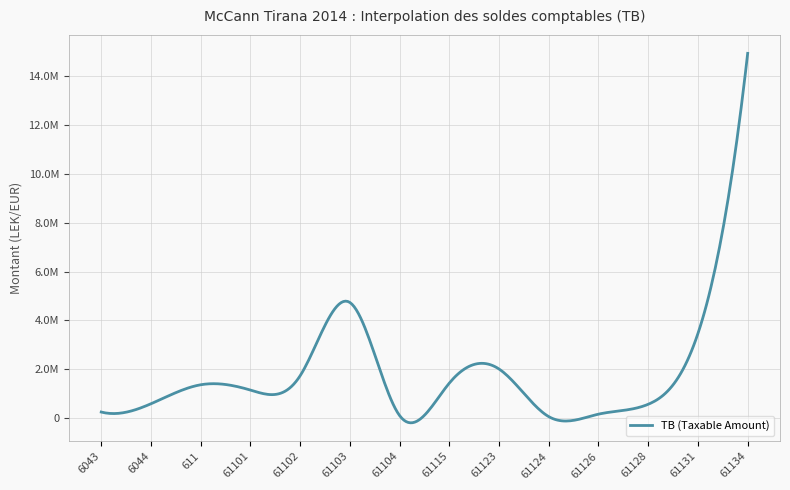

What is the label of the 2nd point from the left?

6044